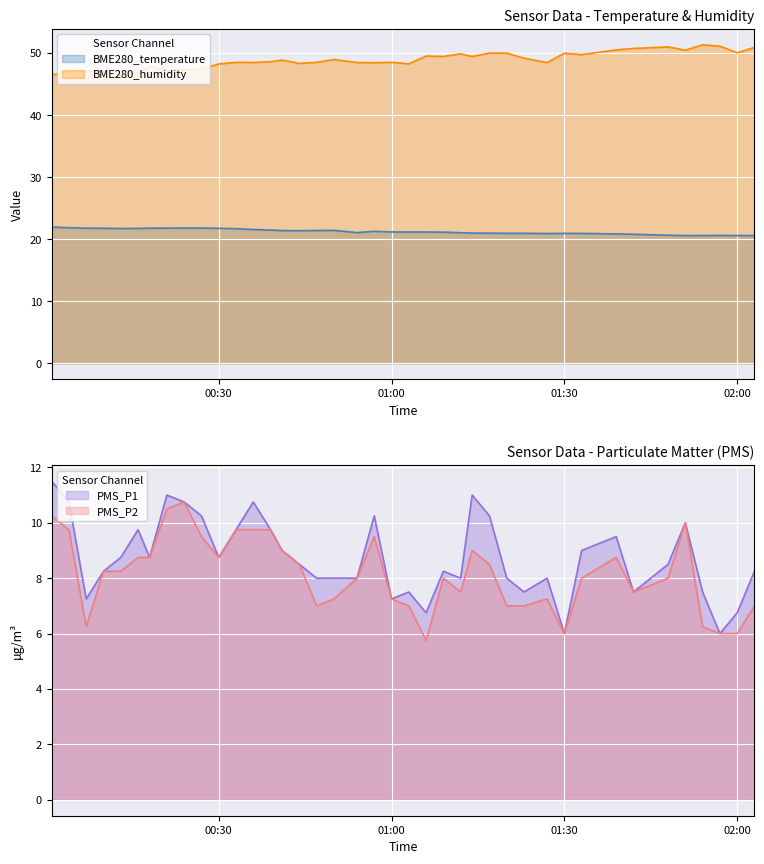

At 2022-06-20 00:36, list the series in order from smallest to largest.

PMS_P2, PMS_P1, BME280_temperature, BME280_humidity